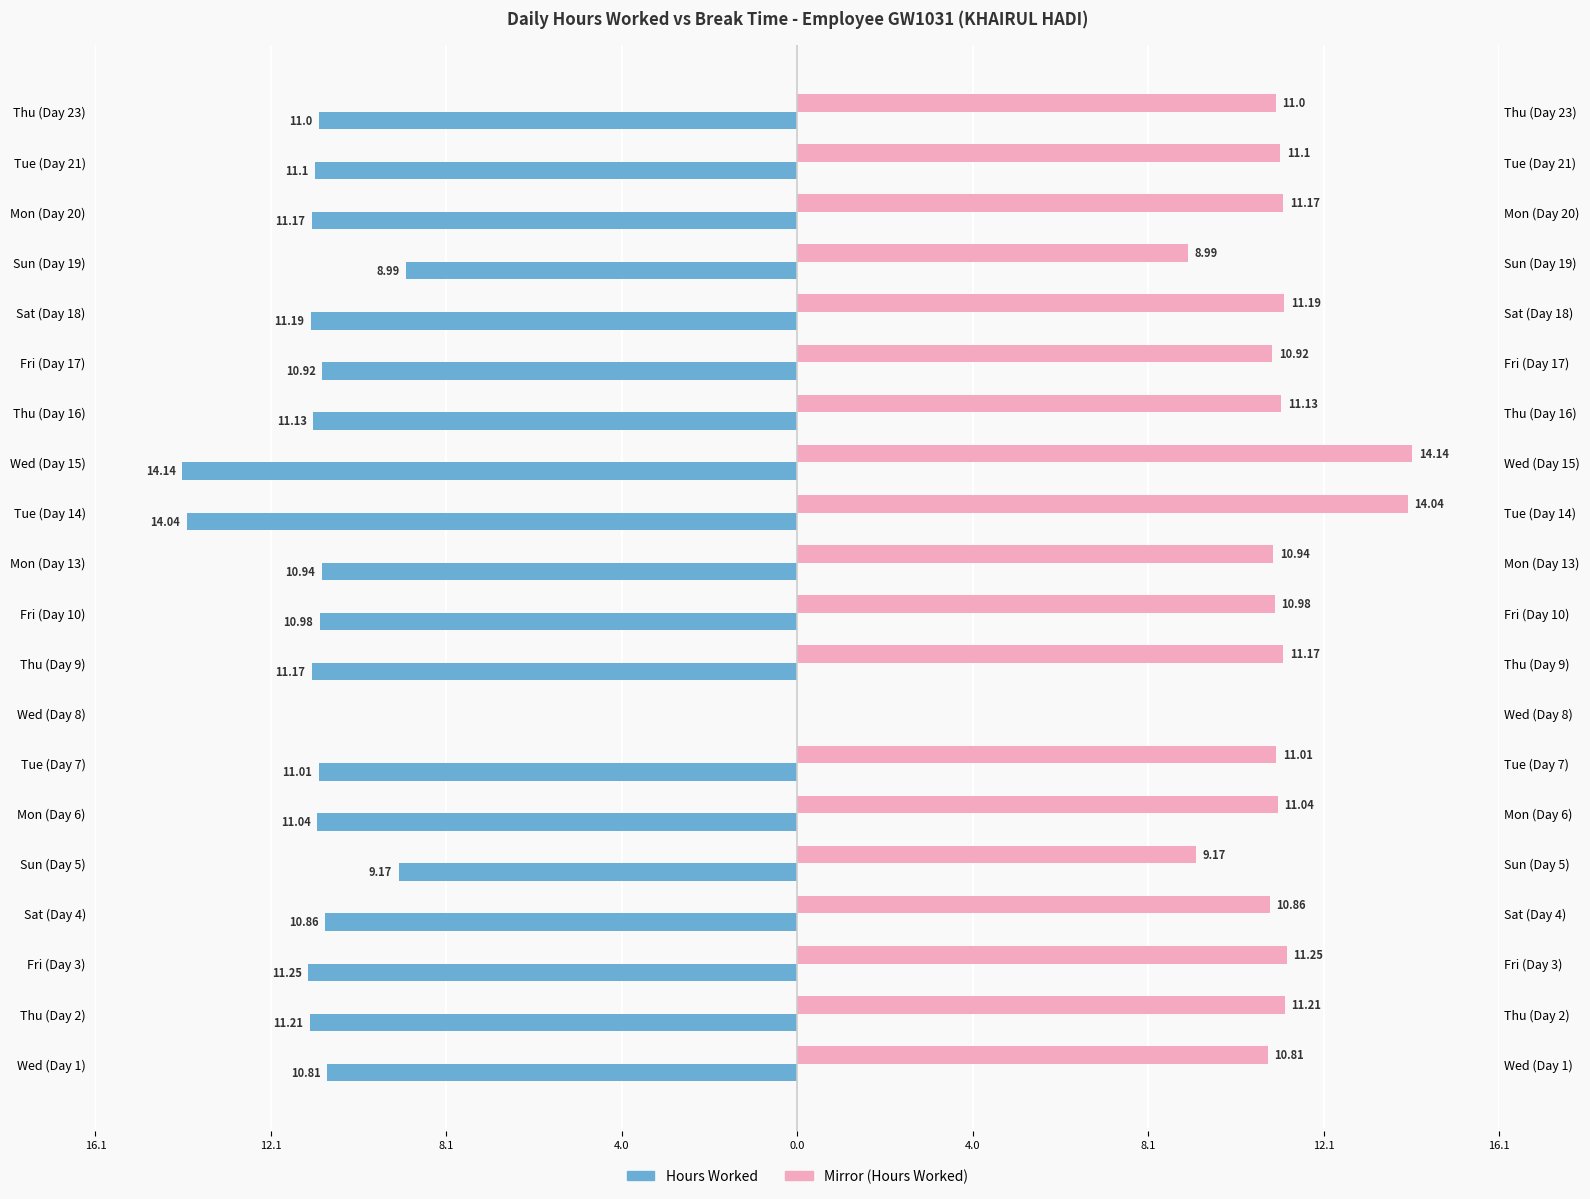

What is the sum of all Break Total (hrs) values?

212.1